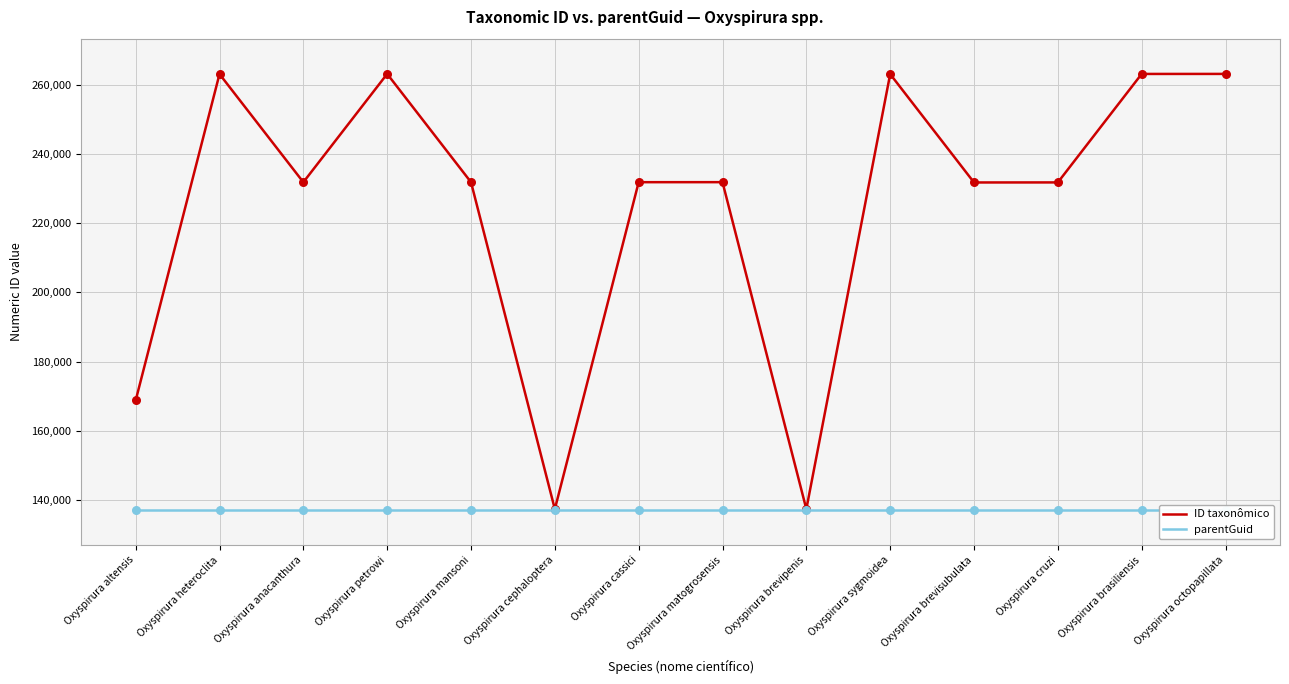

What are all the series names shown in the legend?

ID taxonômico, parentGuid